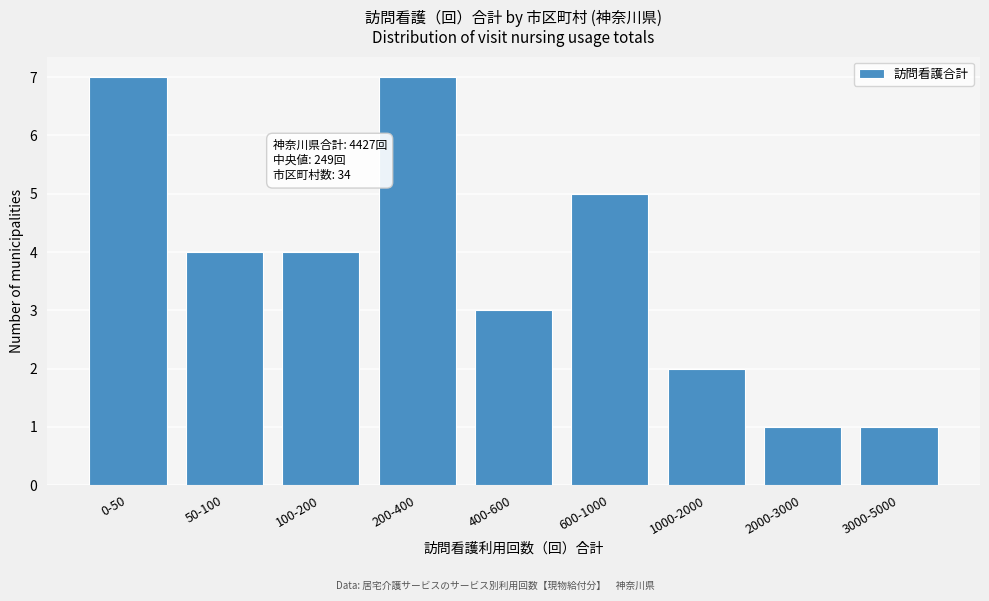

Reading left to right, list all the values displayed in this chart.

7	4	4	7	3	5	2	1	1